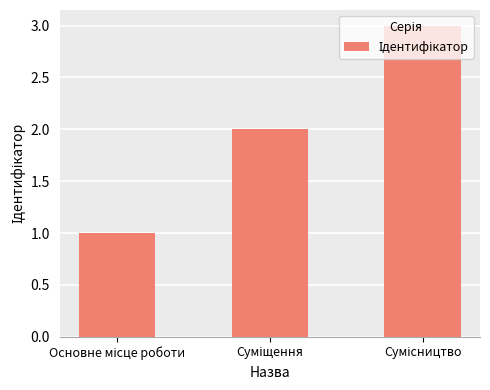

What is the sum of all values?

6